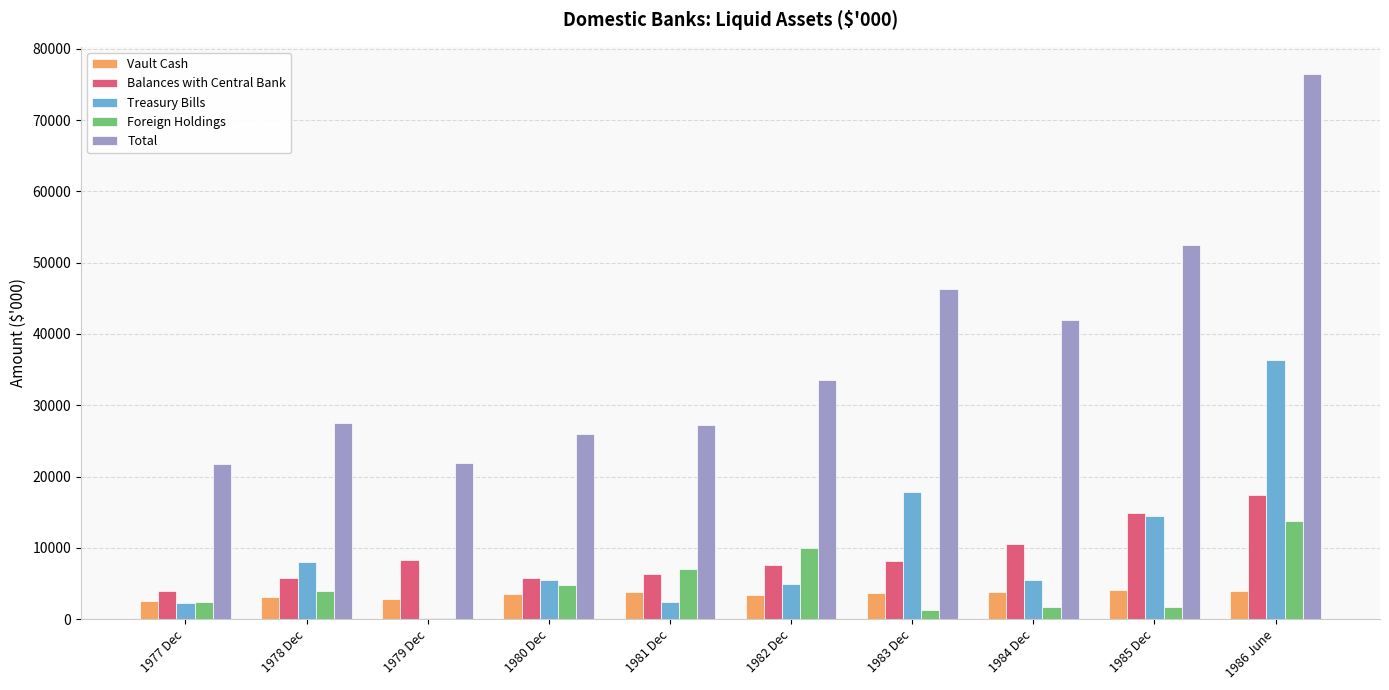

The value of Total at 1984 Dec is 10684. True or false?

False